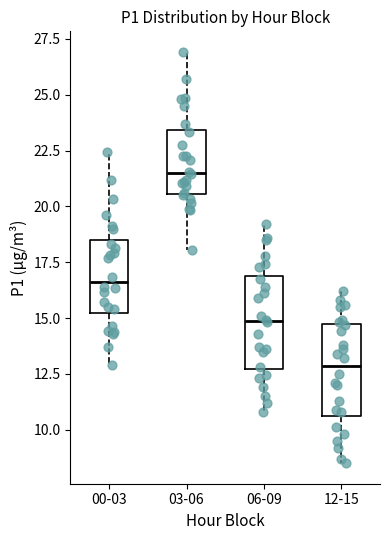

Which box has the lowest median line?

12-15